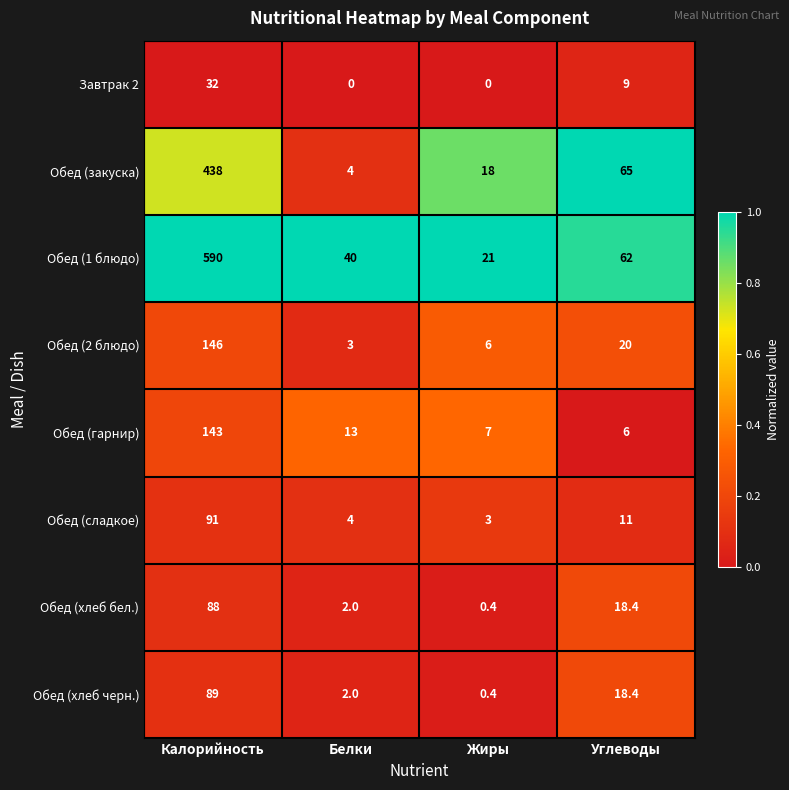

The value of Обед (сладкое) at Жиры is 1.8. True or false?

False